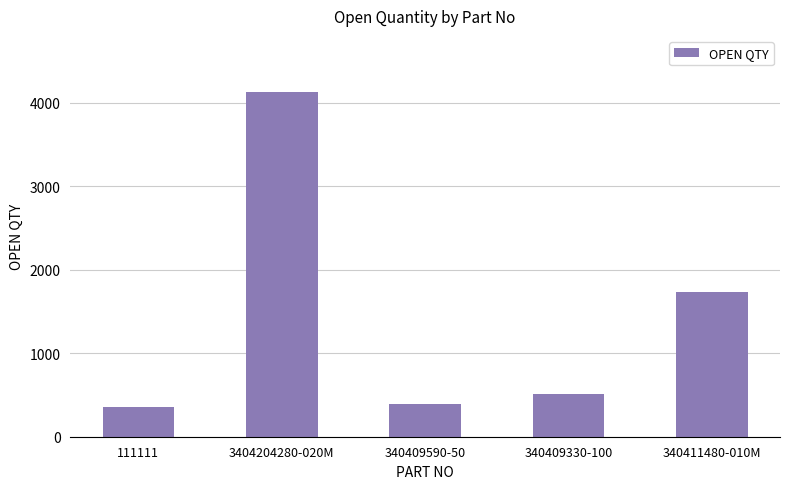

At which label is the value closest to 2243?

340411480-010M